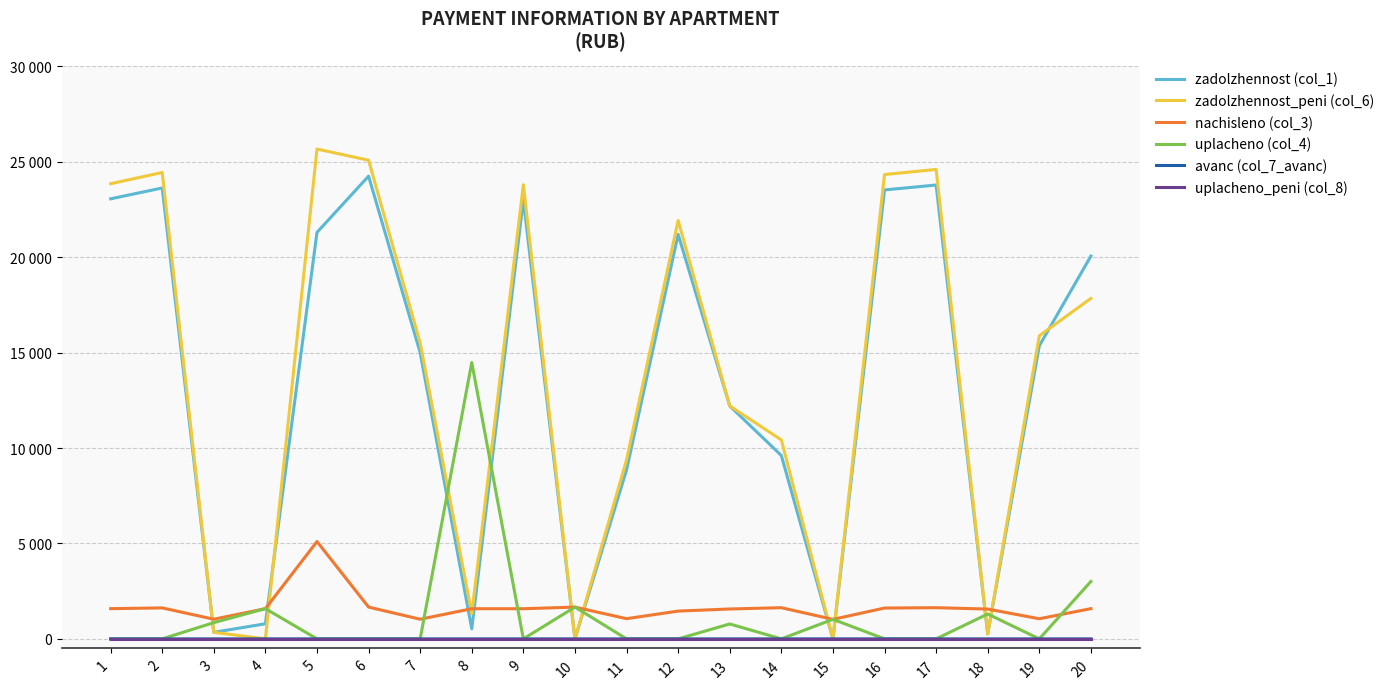

What is the total value across all series at 1?

48499.6